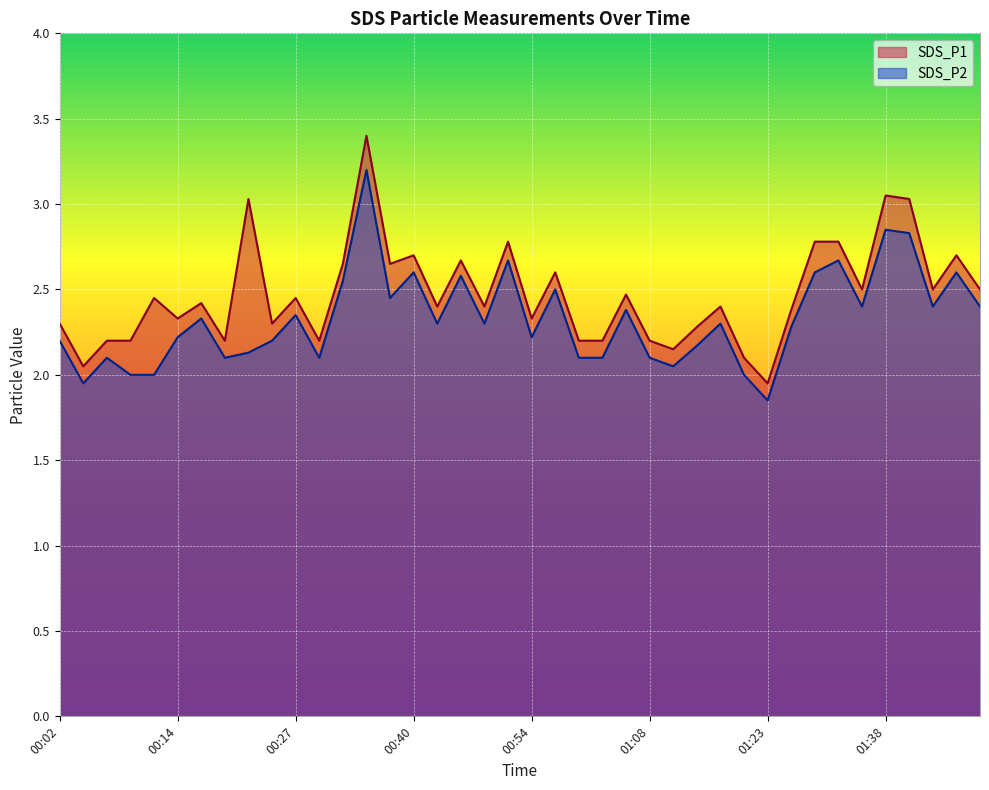

What is the label of the 14th point from the right?

01:11